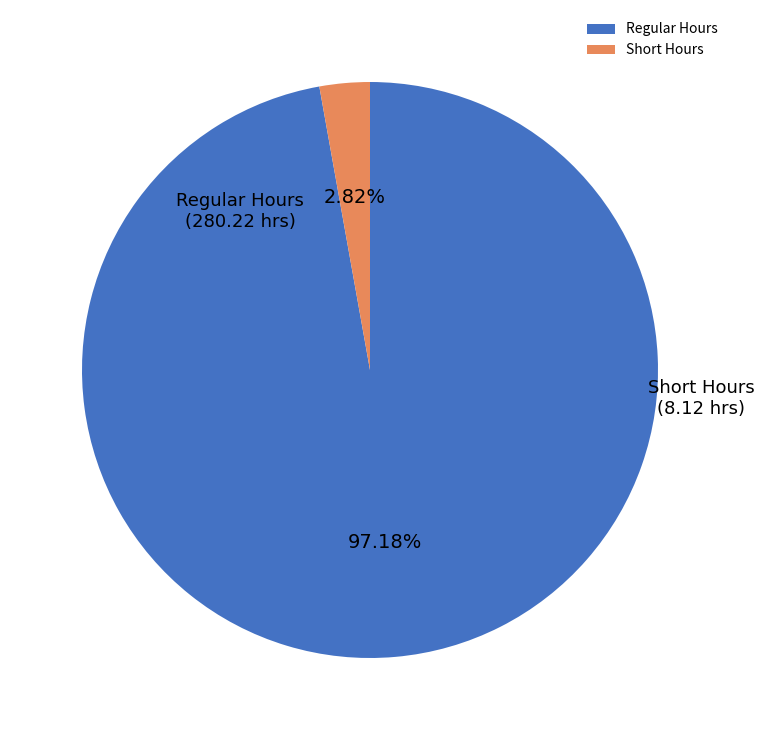

To the nearest percent, what is the average slice percentage?

50%